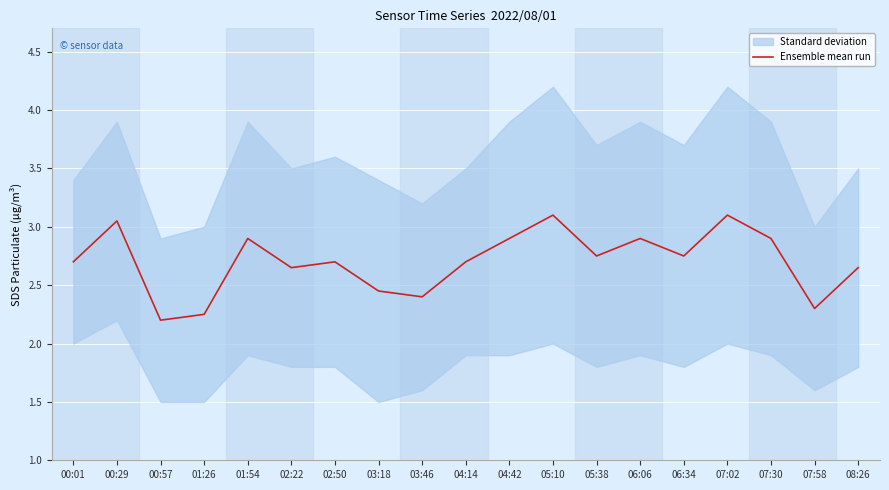

What is the difference between the values at 07:30 and 03:46?

0.5